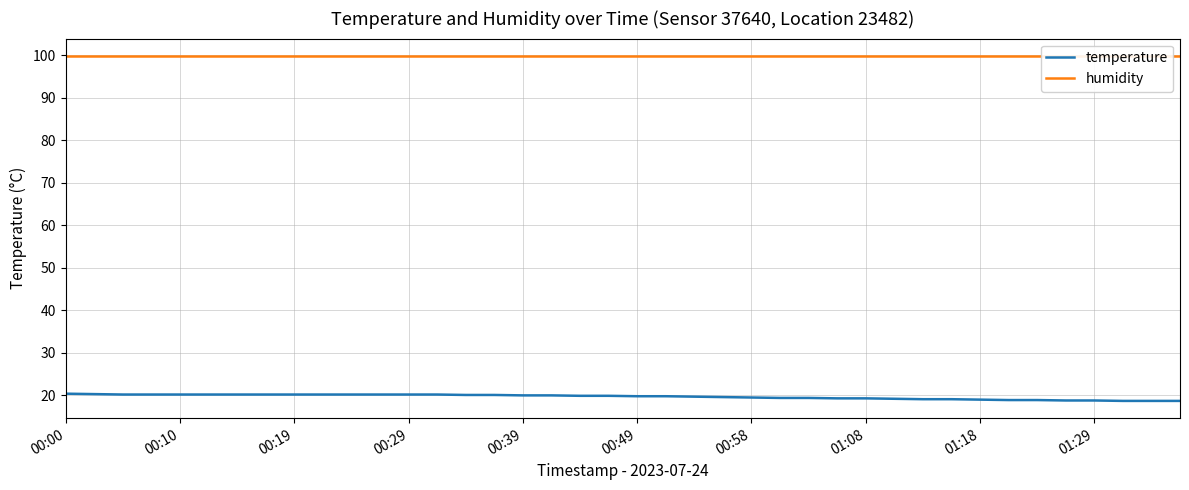

At which label does humidity reach its minimum?

00:00